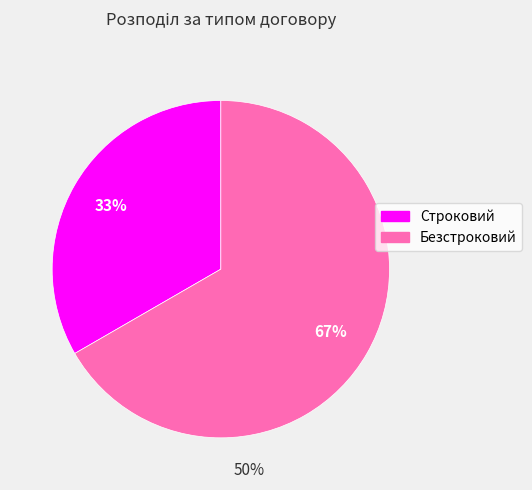

How many segments does this pie chart have?

2